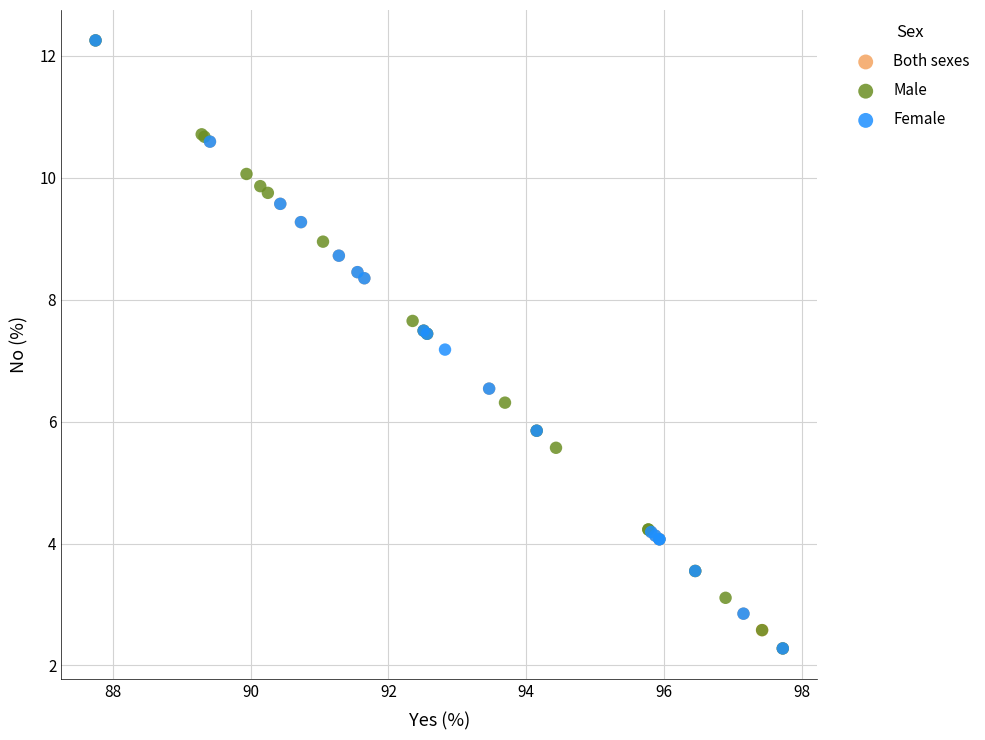

What are all the series names shown in the legend?

Both sexes, Male, Female